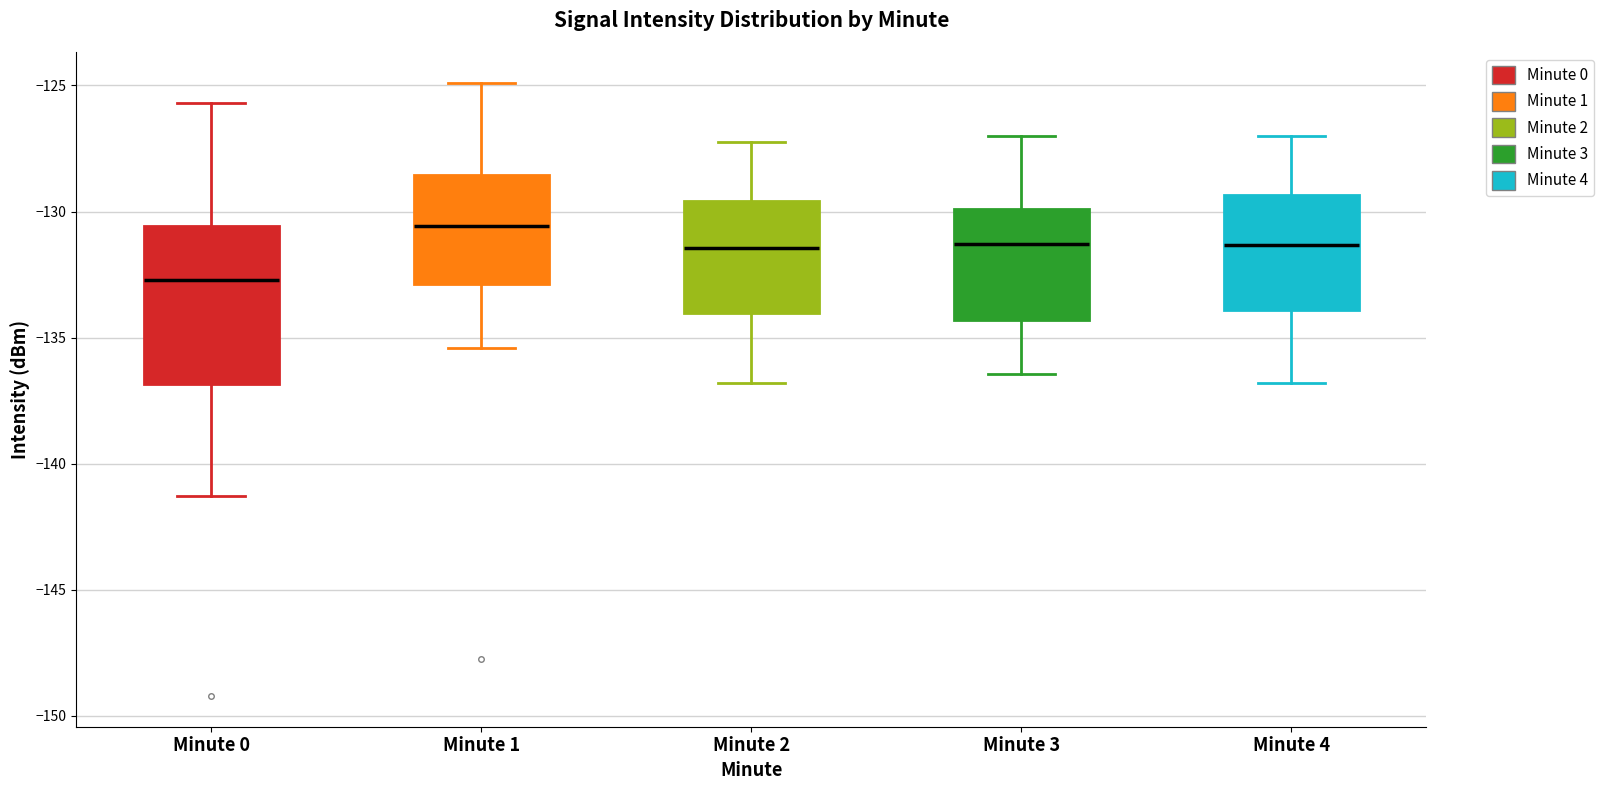

Reading left to right, read every box against the y-axis: the position of its median line, the range the box covers, and the ends of its whiskers. The values are not printed on the chart, so give them approximately, as read against the axis.

Minute 0: median -132.5, box -137.0 to -130.5, whiskers -141.5 to -125.5
Minute 1: median -130.5, box -133.0 to -128.5, whiskers -135.5 to -125.0
Minute 2: median -131.5, box -134.0 to -129.5, whiskers -137.0 to -127.0
Minute 3: median -131.5, box -134.5 to -130.0, whiskers -136.5 to -127.0
Minute 4: median -131.5, box -134.0 to -129.5, whiskers -137.0 to -127.0